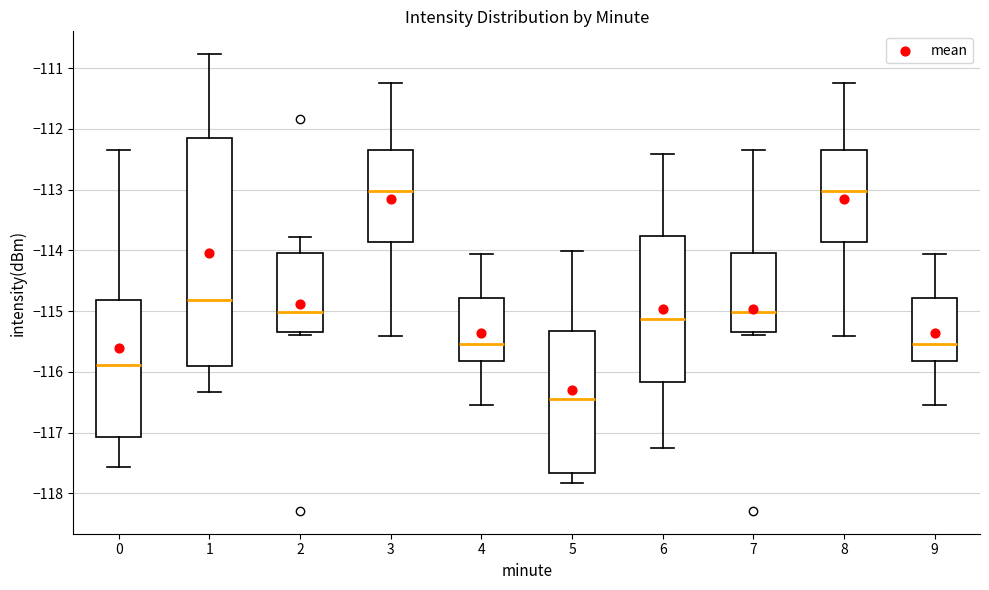

Reading left to right, transcribe this box plot: for each box, give where its median line is, the range the box spans, and where its two whiskers end, as read against the y-axis. The values are not printed on the chart, so give them approximately, as read against the axis.

0: median -115.9, box -117.1 to -114.8, whiskers -117.6 to -112.3
1: median -114.8, box -115.9 to -112.1, whiskers -116.3 to -110.8
2: median -115.0, box -115.3 to -114.0, whiskers -115.4 to -113.8
3: median -113.0, box -113.9 to -112.3, whiskers -115.4 to -111.2
4: median -115.5, box -115.8 to -114.8, whiskers -116.5 to -114.1
5: median -116.4, box -117.7 to -115.3, whiskers -117.8 to -114.0
6: median -115.1, box -116.2 to -113.8, whiskers -117.2 to -112.4
7: median -115.0, box -115.3 to -114.0, whiskers -115.4 to -112.3
8: median -113.0, box -113.9 to -112.3, whiskers -115.4 to -111.2
9: median -115.5, box -115.8 to -114.8, whiskers -116.5 to -114.1